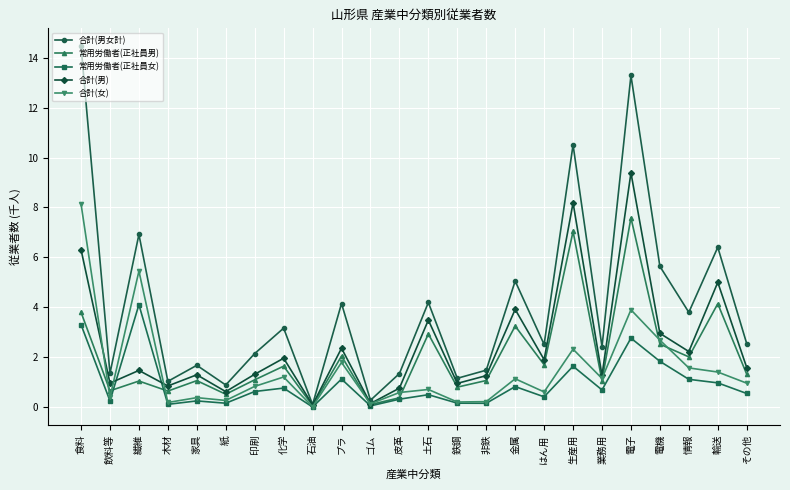

What is the value of the 合計(男女計) point at the 4th from the left?

1.0